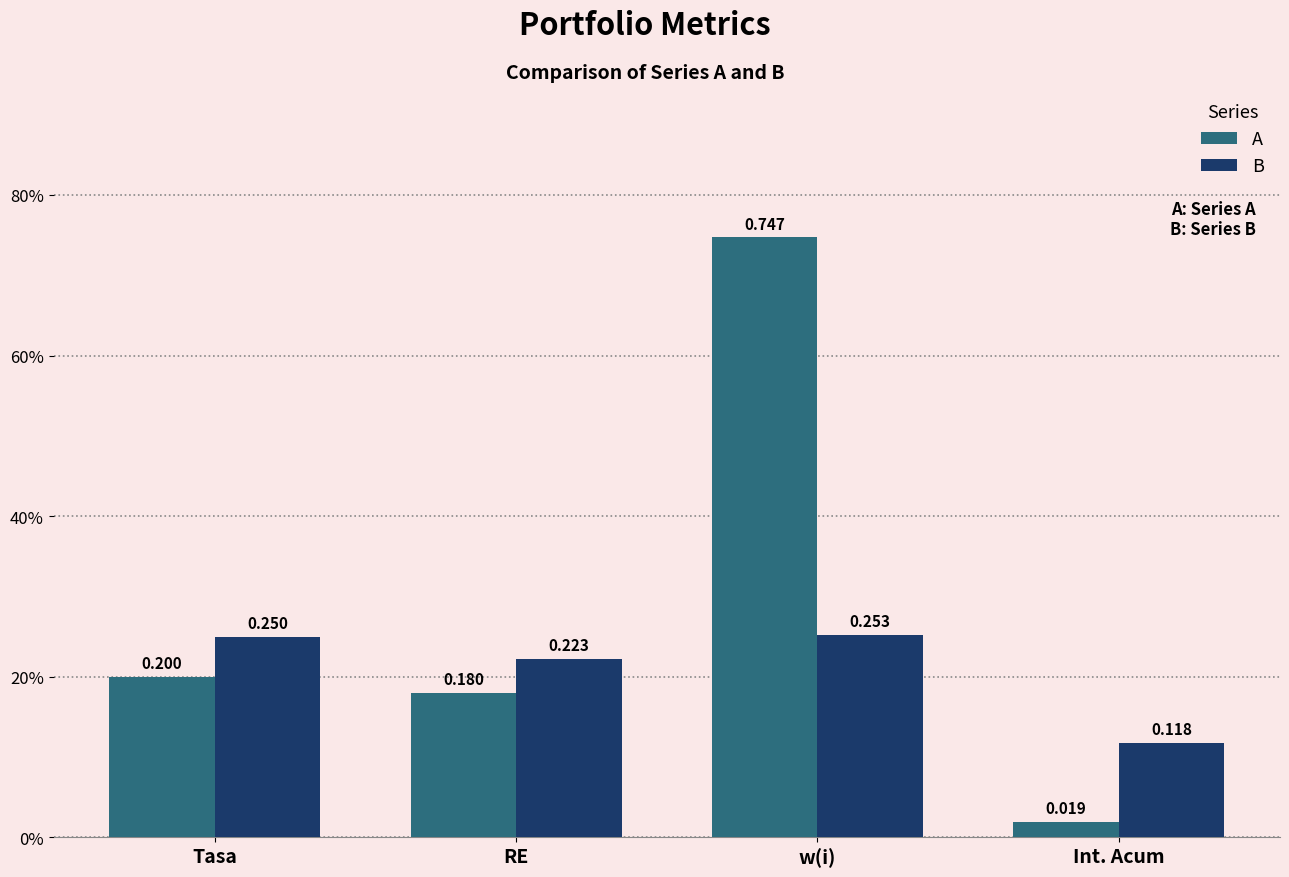

What is the maximum value shown in the chart?

0.7